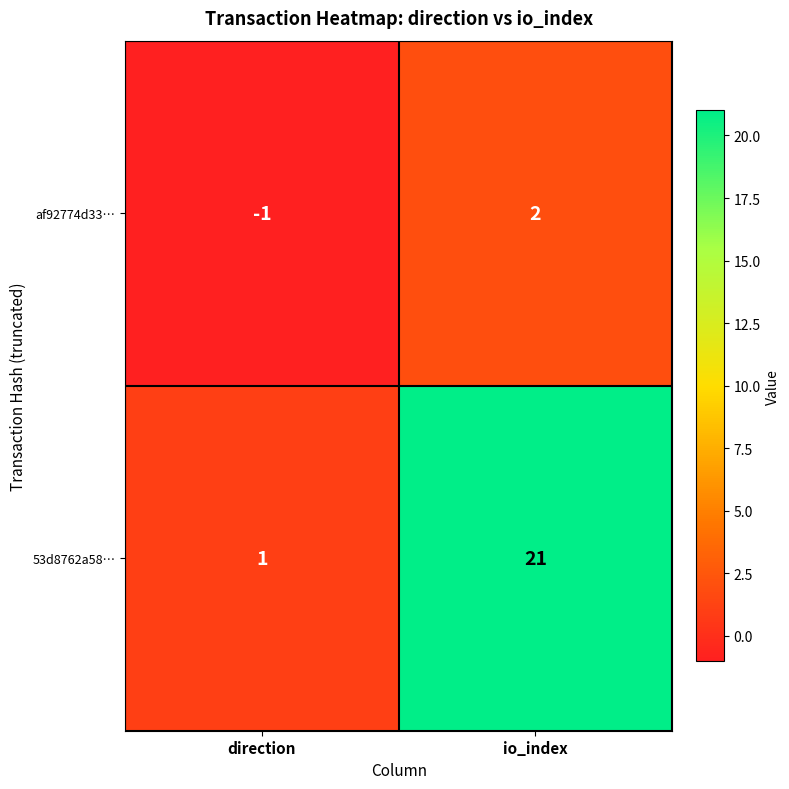

Is it true that 53d8762a58… equals 21 at io_index?

True